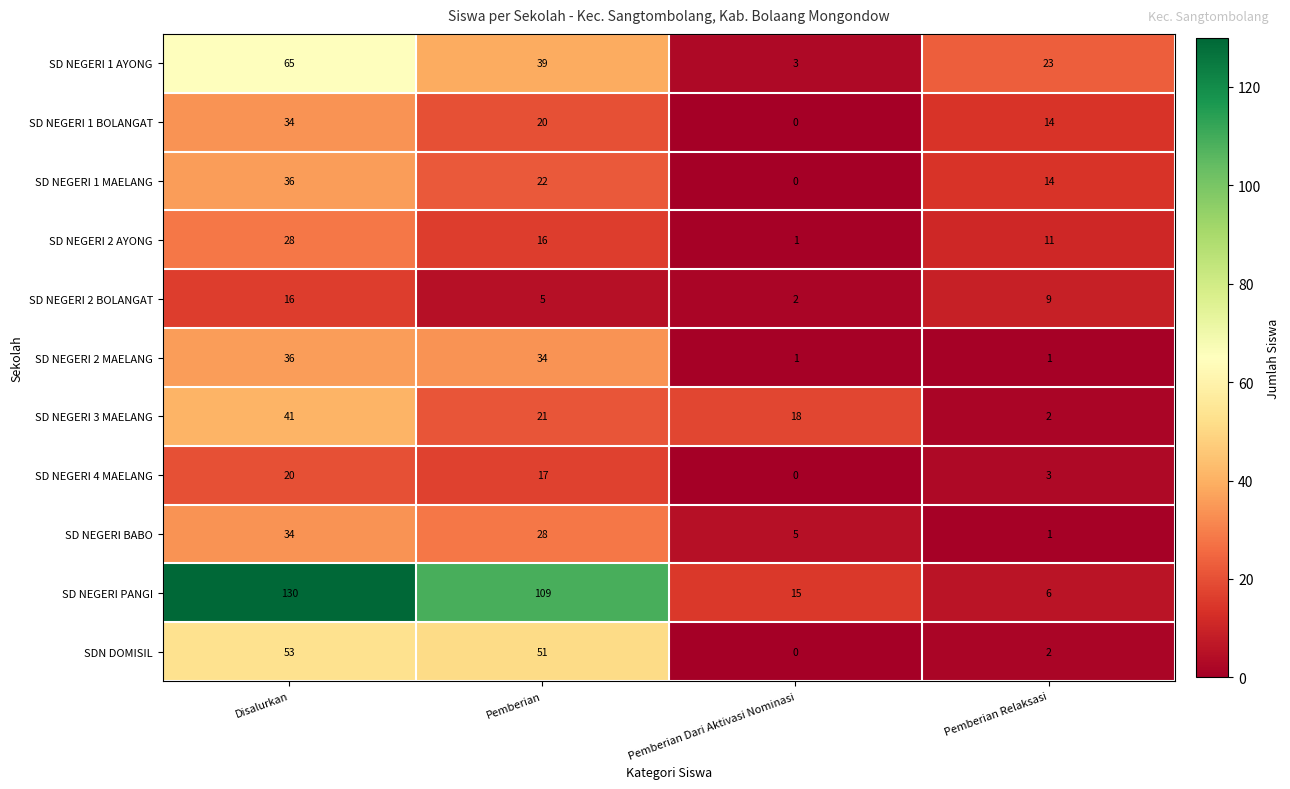

What is the difference between the maximum and minimum values in the SD NEGERI 3 MAELANG series?

39